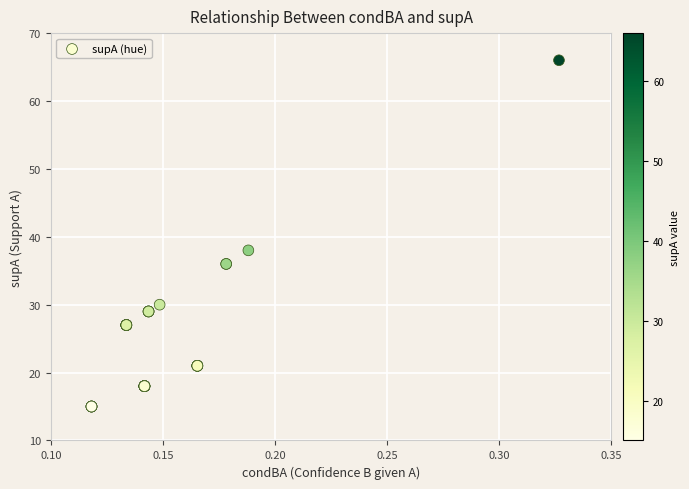

What Y value in the scatter plot is closest to 40?

38